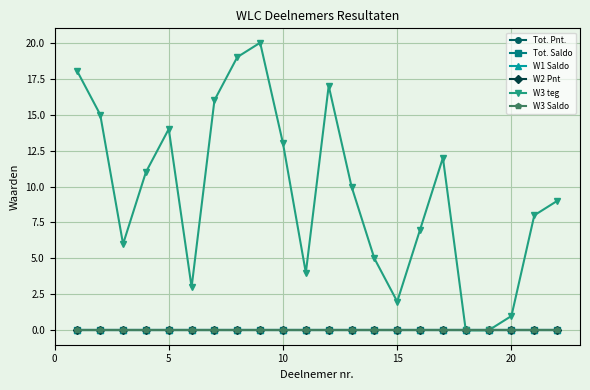

Does the chart have visible grid lines?

Yes